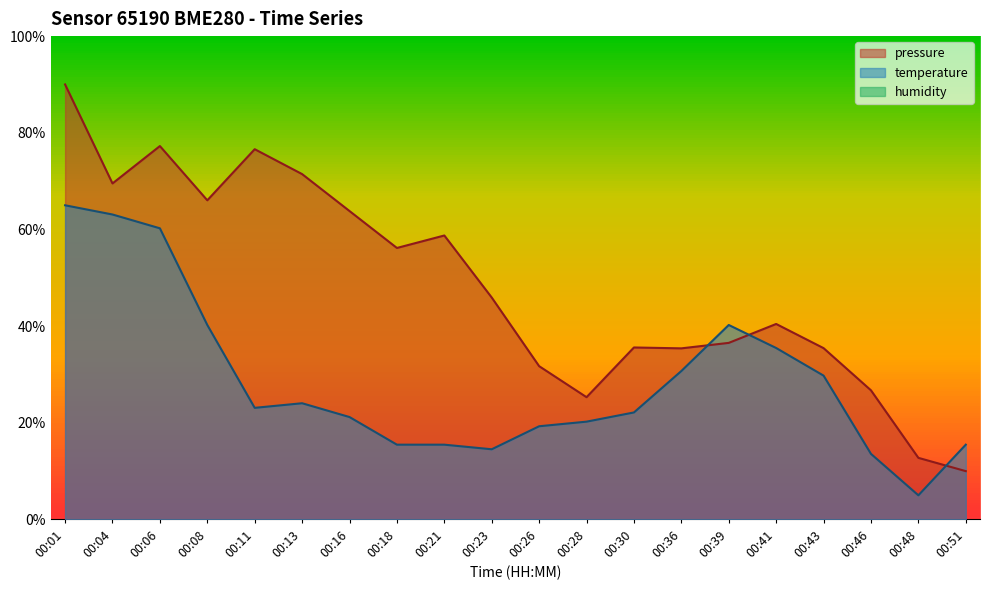

Reading left to right, transcribe all the data shown in this chart.

pressure: 90.0	69.5	77.3	66.0	76.6	71.5	63.8	56.2	58.8	45.9	31.7	25.3	35.6	35.4	36.5	40.4	35.4	26.7	12.7	10.0
temperature: 65.0	63.1	60.2	40.2	23.1	24.0	21.2	15.5	15.5	14.5	19.3	20.2	22.1	30.7	40.2	35.5	29.8	13.6	5.0	15.5